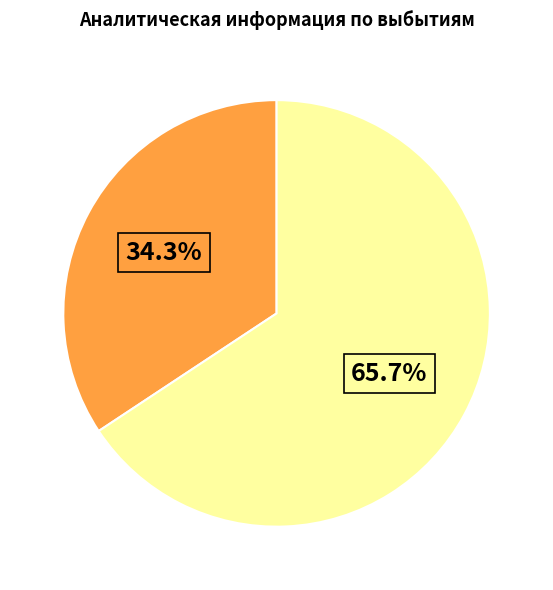

Does any single category account for the majority?

Yes